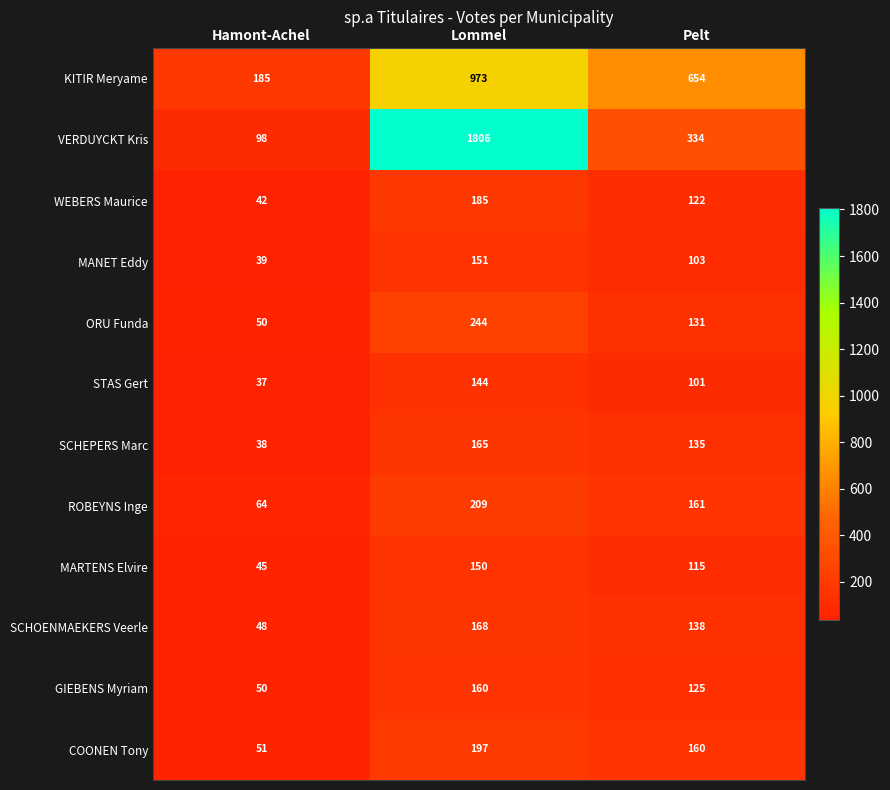

The value of KITIR Meryame at Hamont-Achel is 107. True or false?

False